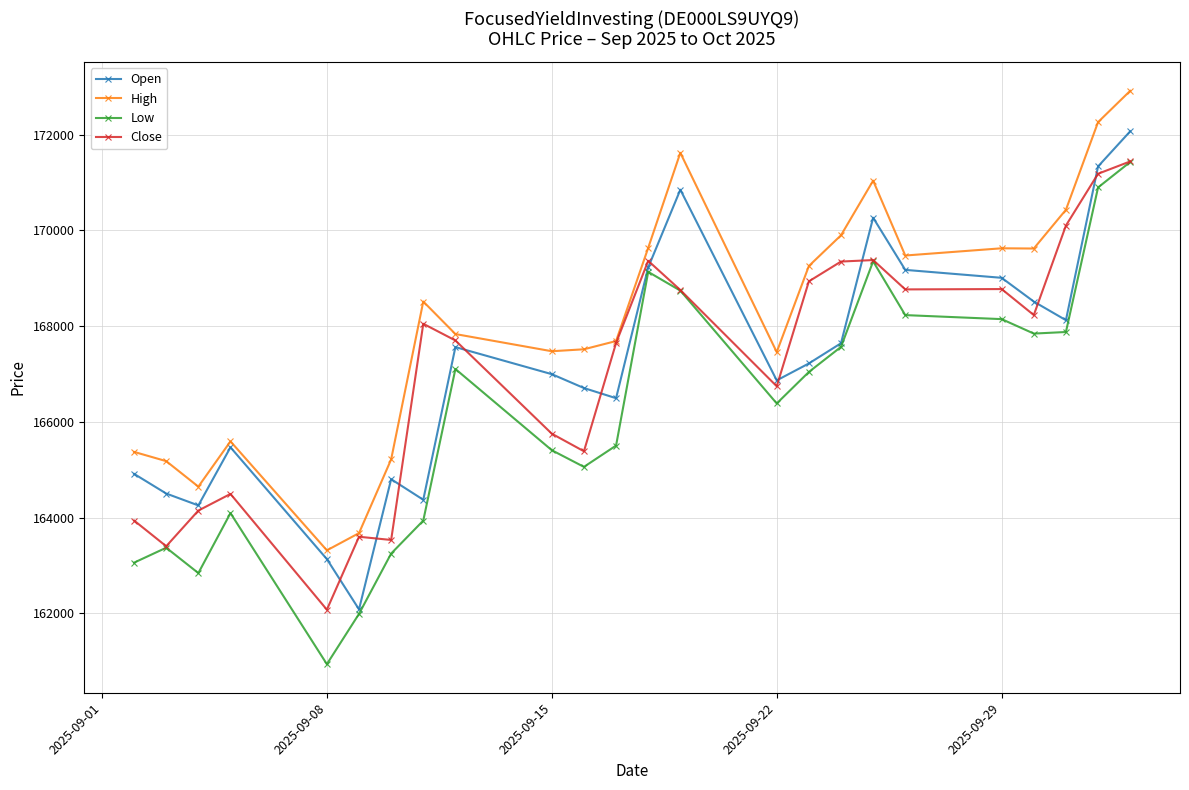

Which series has the largest total across all categories?

High